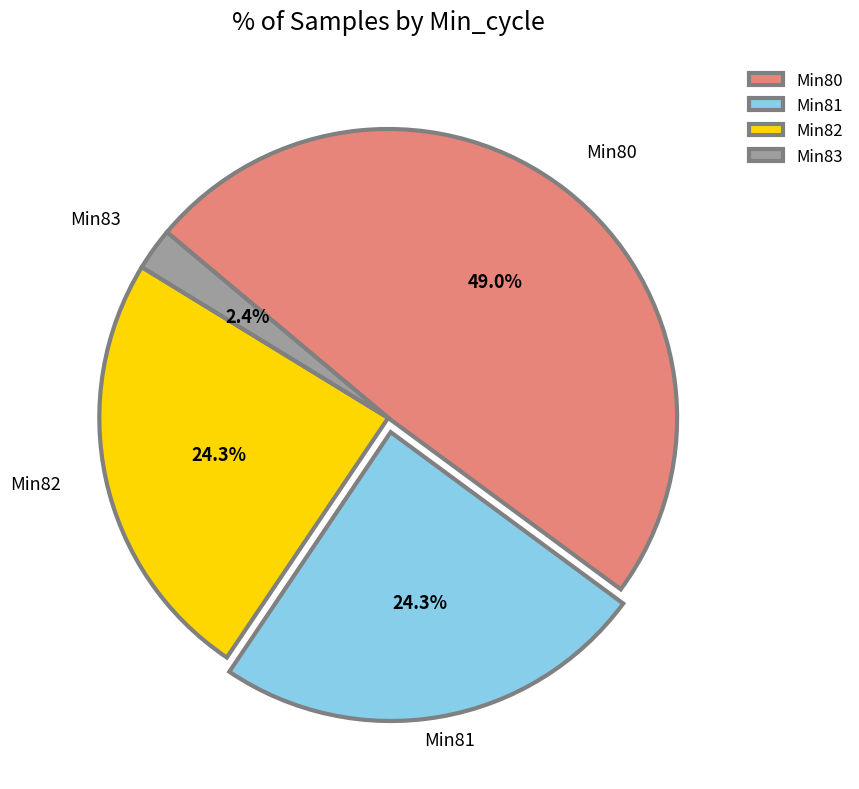

How much of the chart is everything except Min81?

75.7%